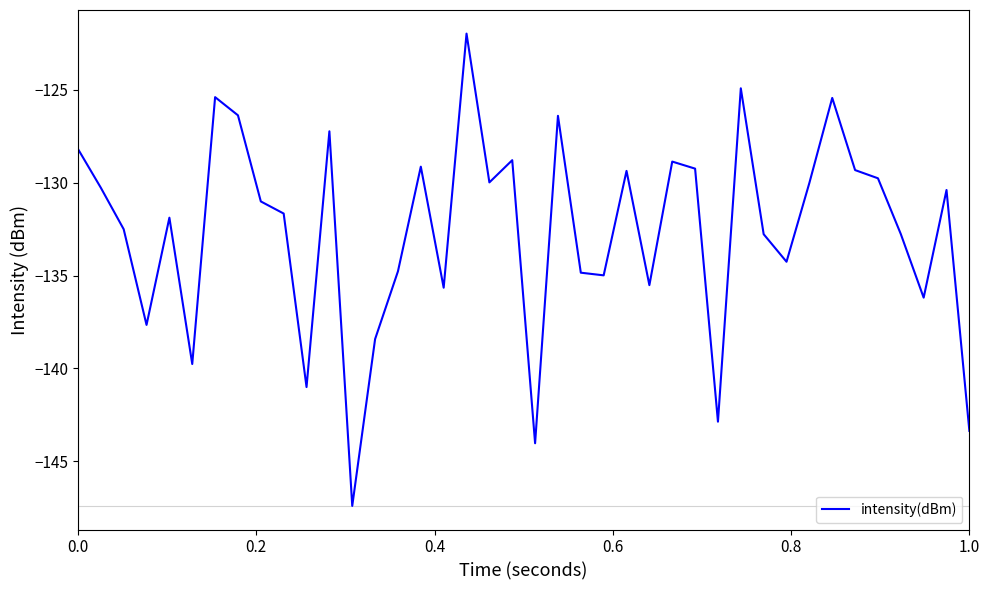

What is the difference between the second highest and minimum values?

22.5